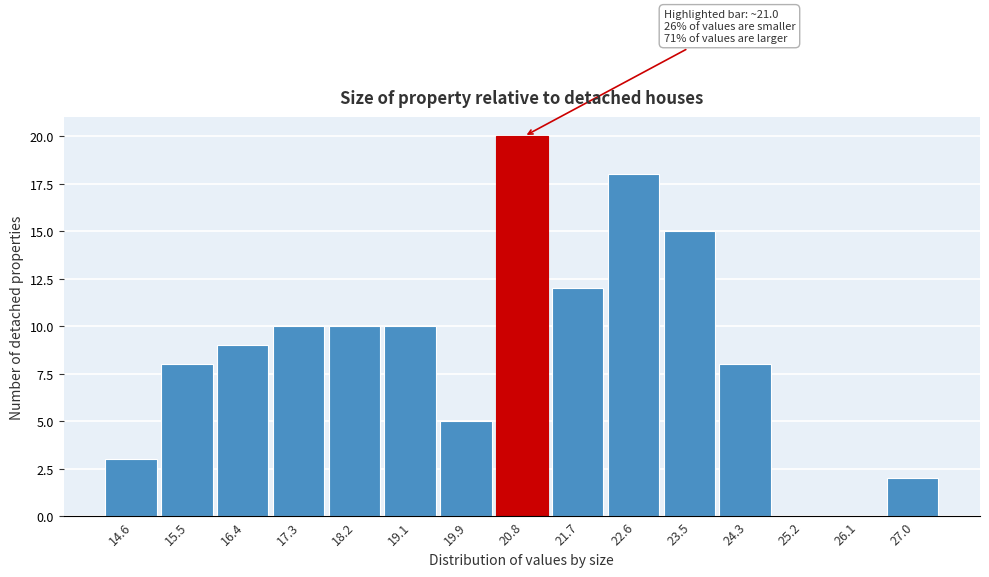

Which range on the x-axis has the tallest bar?

20.4 to 21.3